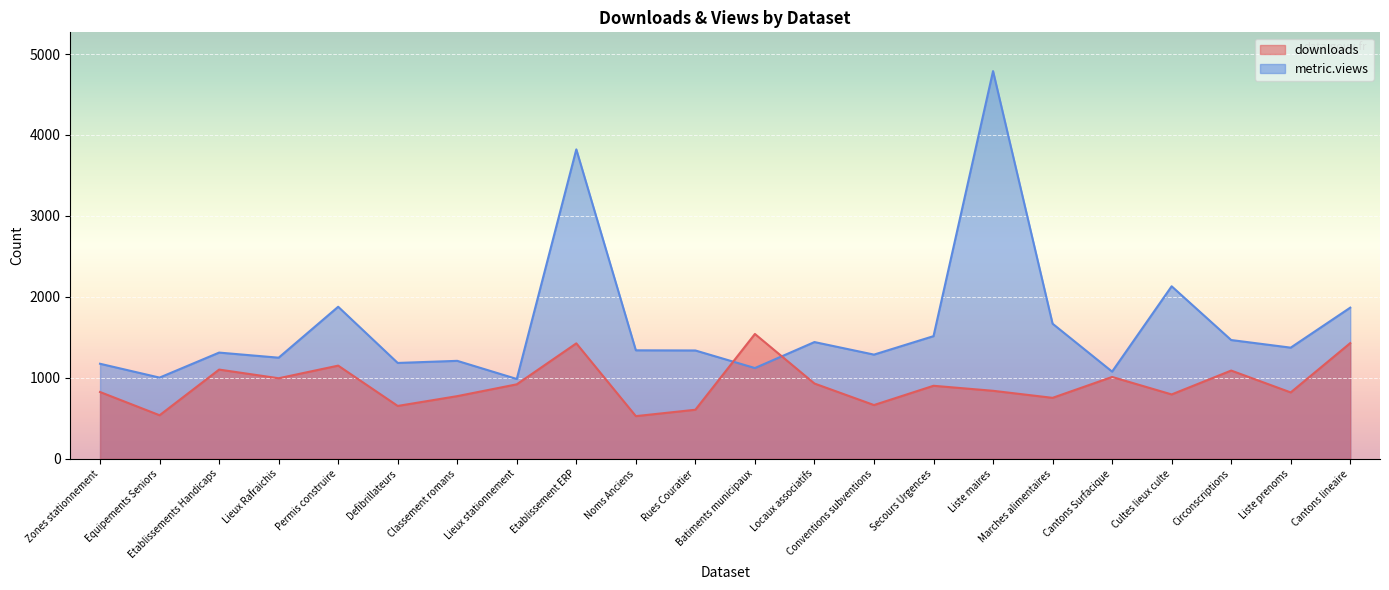

Reading left to right, transcribe all the data shown in this chart.

downloads: Zones stationnement=825	Equipements Seniors=538	Etablissements Handicaps=1102	Lieux Rafraichis=995	Permis construire=1151	Defibrillateurs=653	Classement romans=774	Lieux stationnement=920	Etablissement ERP=1426	Noms Anciens=527	Rues Couratier=606	Batiments municipaux=1542	Locaux associatifs=930	Conventions subventions=664	Secours Urgences=902	Liste maires=840	Marches alimentaires=753	Cantons Surfacique=1011	Cultes lieux culte=795	Circonscriptions=1090	Liste prenoms=820	Cantons lineaire=1429
metric.views: Zones stationnement=1174	Equipements Seniors=1003	Etablissements Handicaps=1312	Lieux Rafraichis=1249	Permis construire=1878	Defibrillateurs=1184	Classement romans=1210	Lieux stationnement=986	Etablissement ERP=3822	Noms Anciens=1340	Rues Couratier=1338	Batiments municipaux=1121	Locaux associatifs=1442	Conventions subventions=1287	Secours Urgences=1515	Liste maires=4789	Marches alimentaires=1669	Cantons Surfacique=1077	Cultes lieux culte=2131	Circonscriptions=1467	Liste prenoms=1373	Cantons lineaire=1867